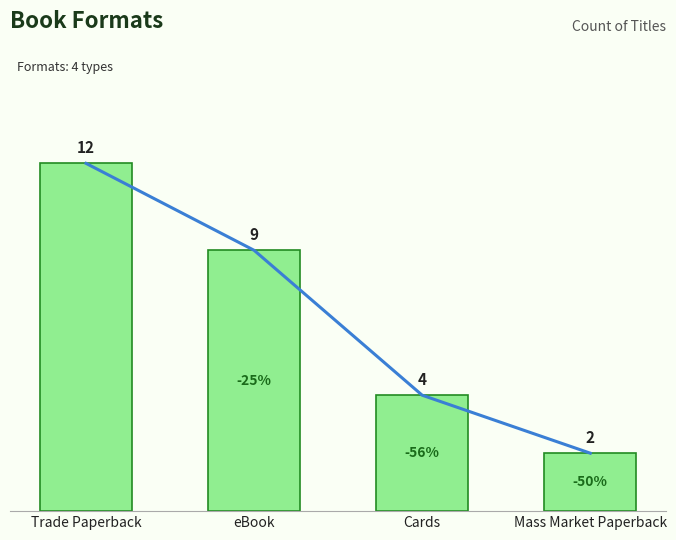

Which has a higher value, Trade Paperback or Mass Market Paperback?

Trade Paperback